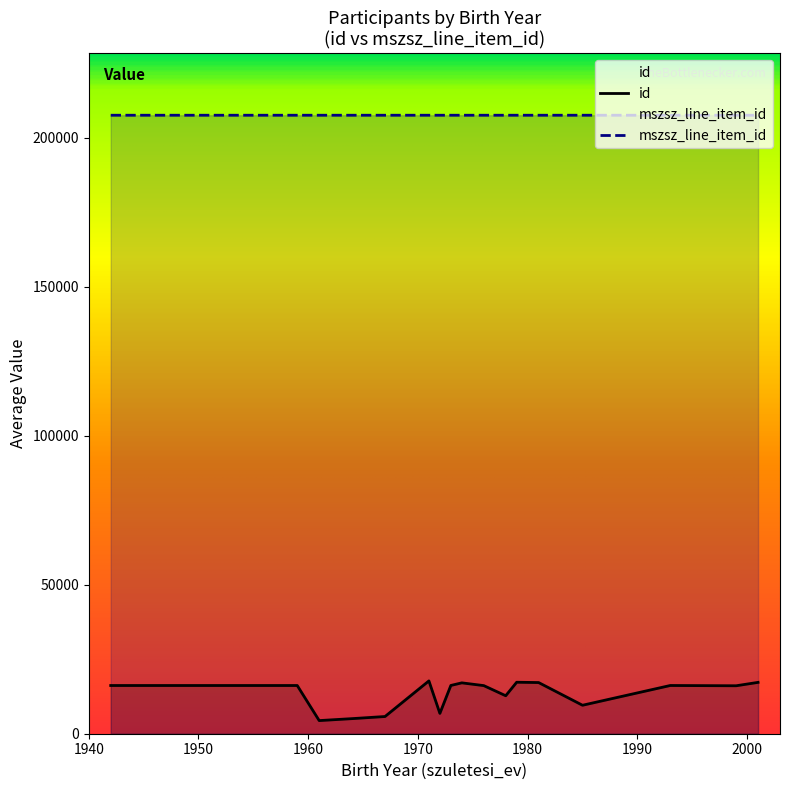

At how many categories does at least one series exceed 20649?

17